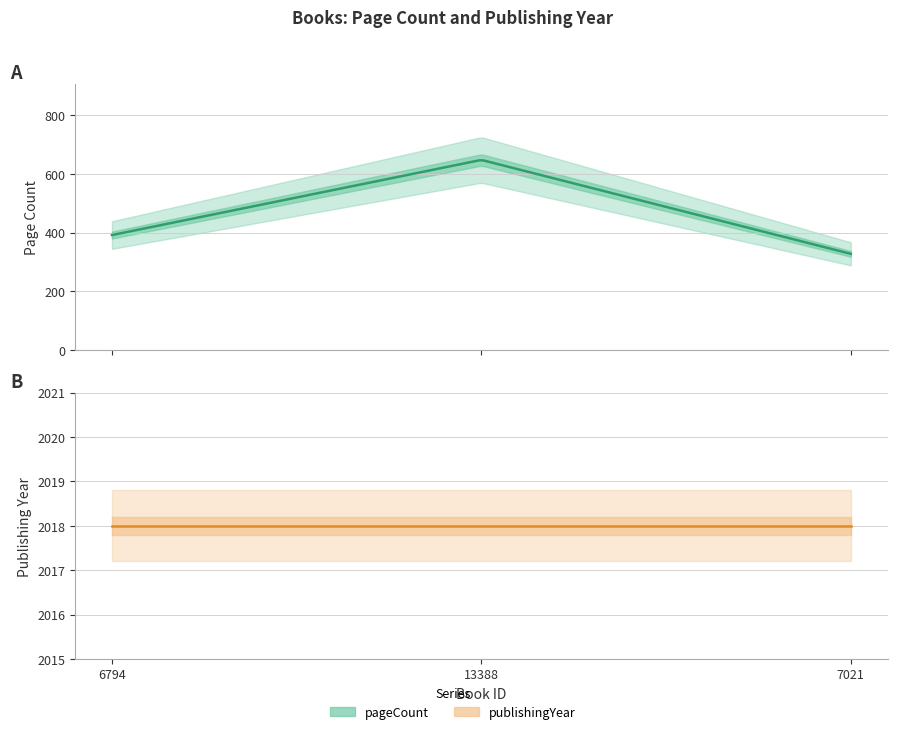

Which series changed the most between 6794 and 7021?

pageCount